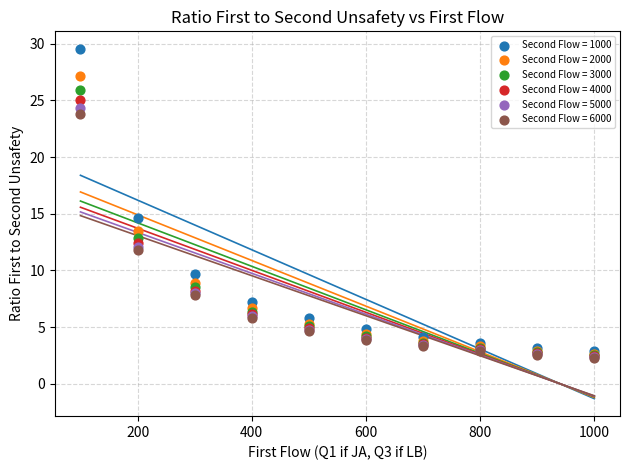

Across all series, what Y value is closest to 15?

14.6